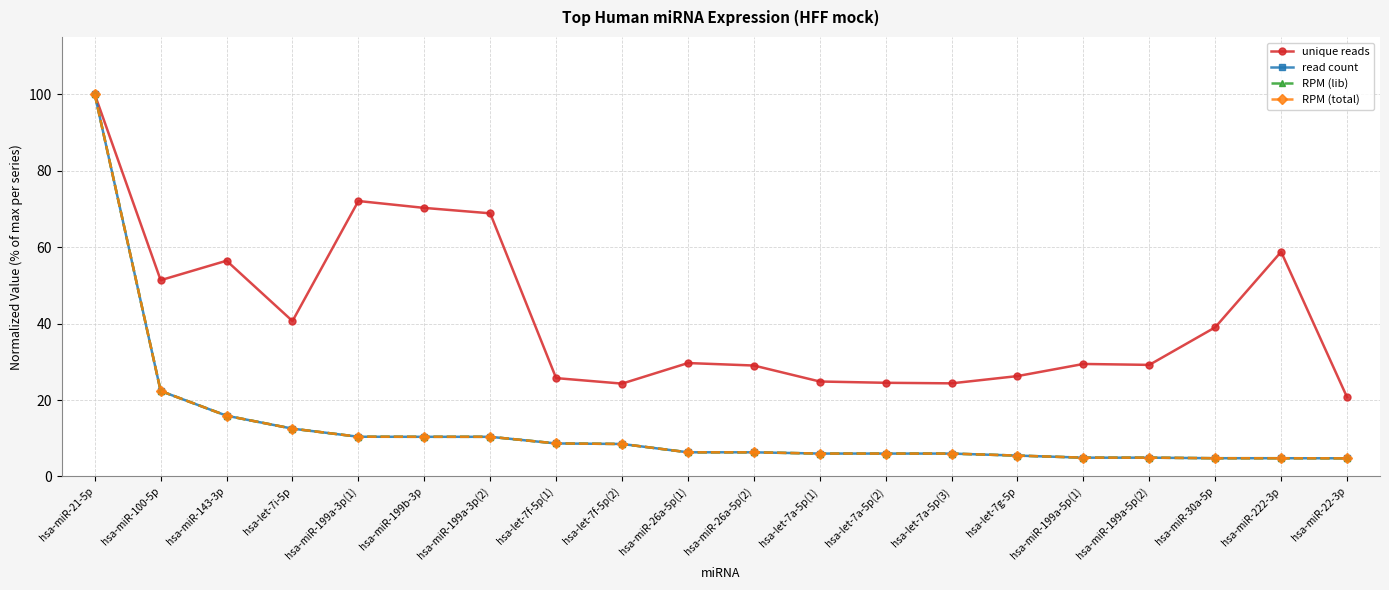

True or false: RPM (lib) has a value of 4.9 at hsa-miR-199a-5p(1).

True